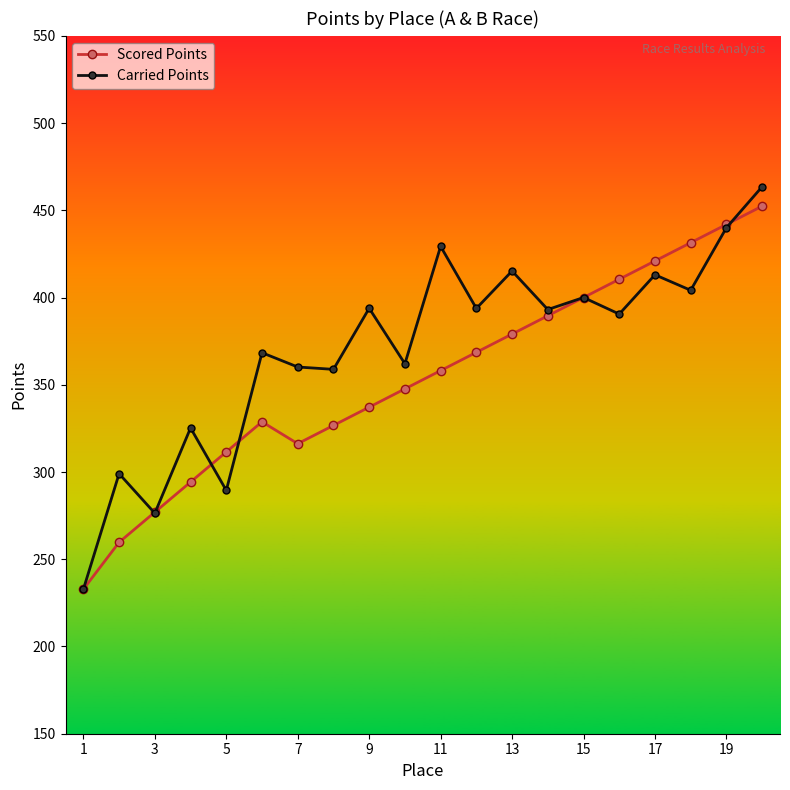

What is the value of the Scored Points point at the 14th from the left?

389.5